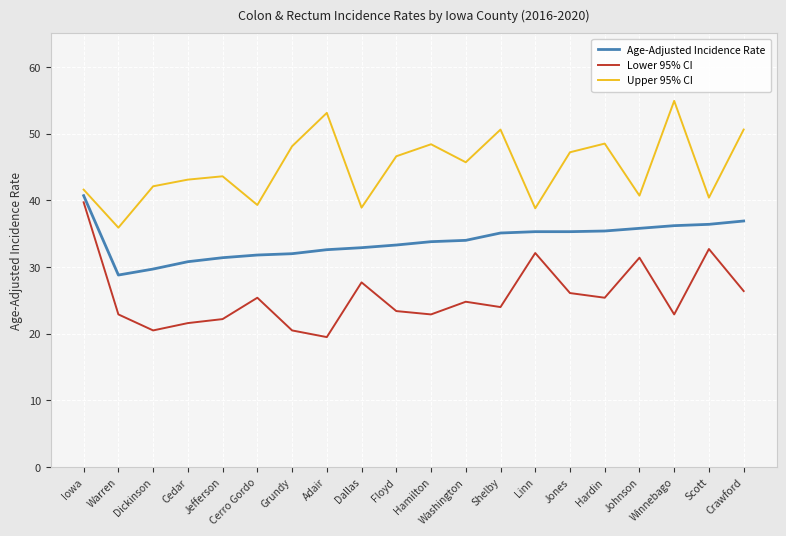

Between Cerro Gordo and Winnebago, which series saw the biggest shift?

Upper 95% CI